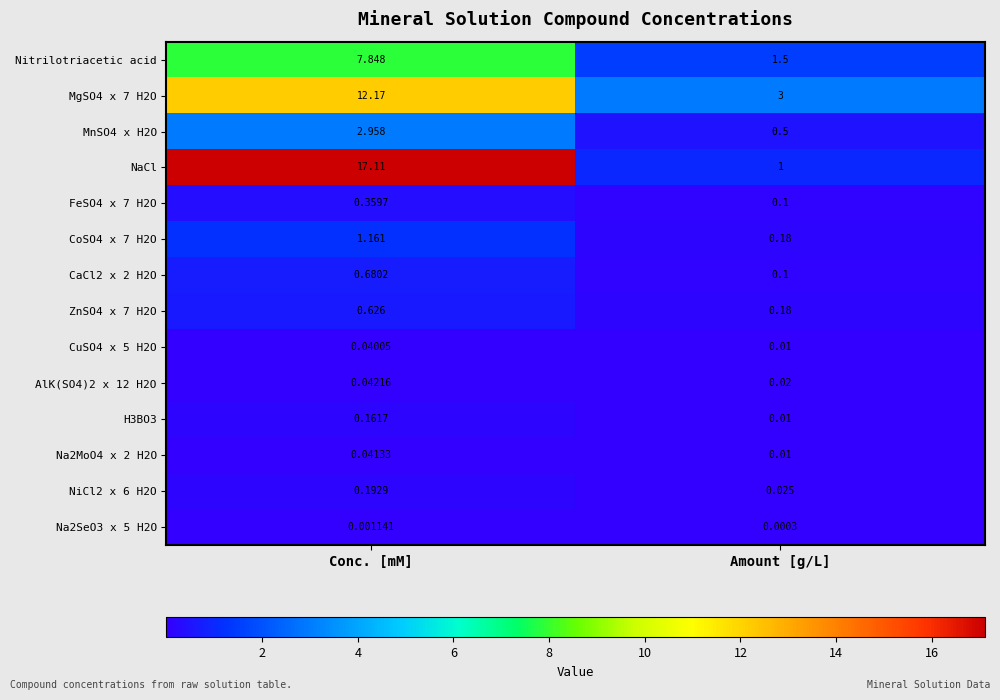

Which series has the largest range (max minus min)?

NaCl